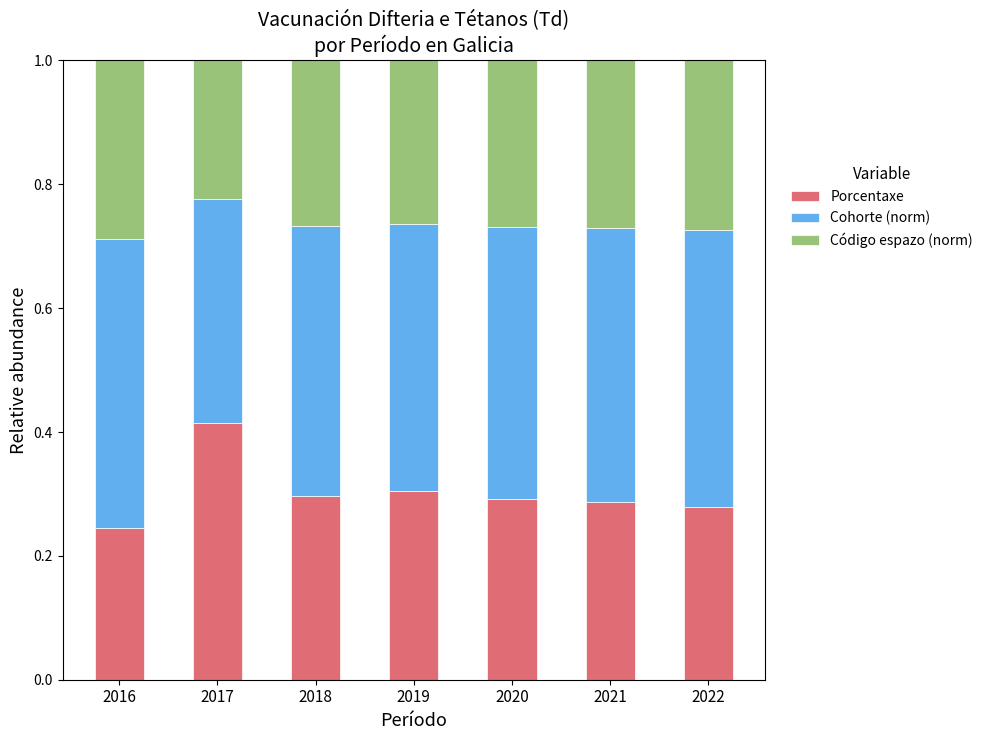

At which label does Porcentaxe reach its peak?

2017